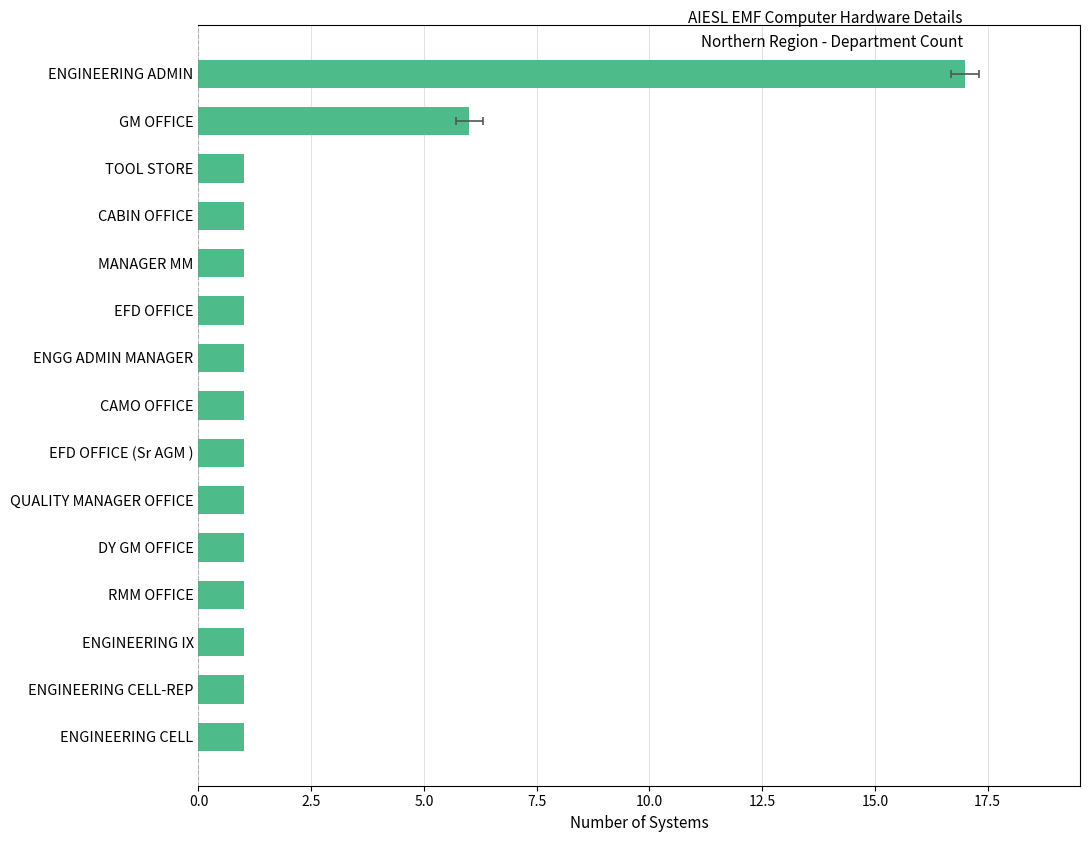

What is the value of the 12th bar from the left?

1